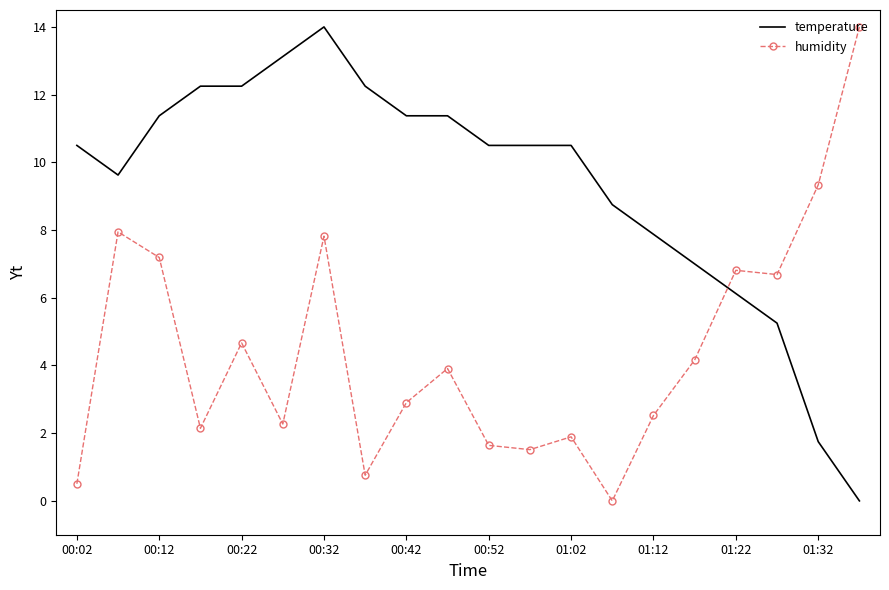

How many intersections are there between humidity and temperature?

1